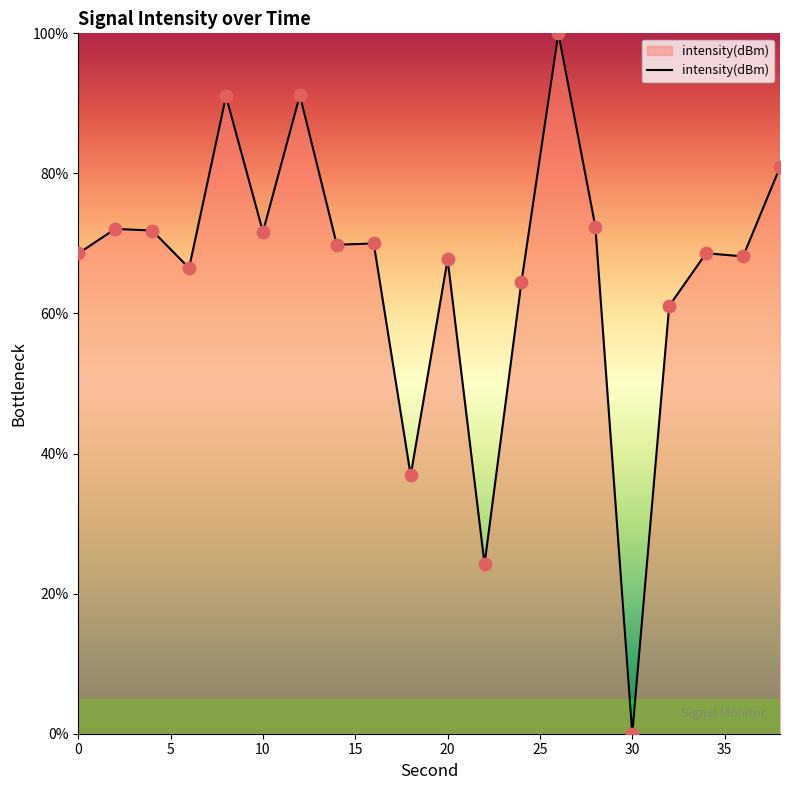

What is the maximum value shown in the chart?

100.0